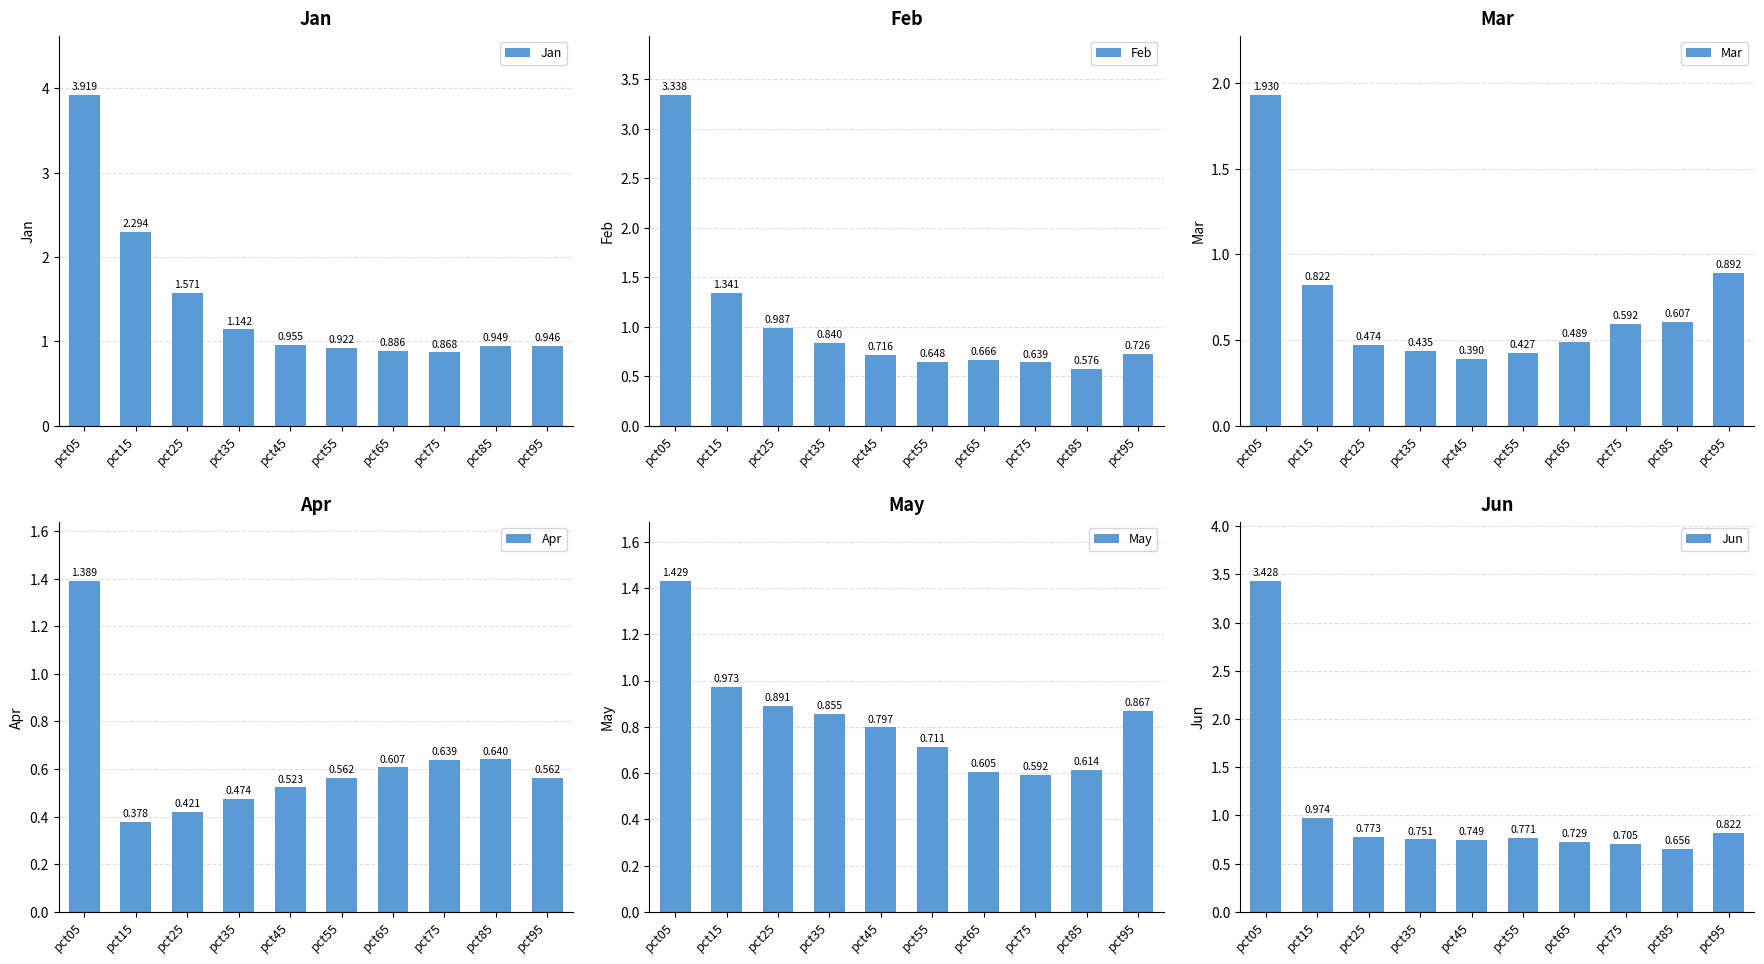

List the labels in order of May value, largest first.

pct05, pct15, pct25, pct95, pct35, pct45, pct55, pct85, pct65, pct75